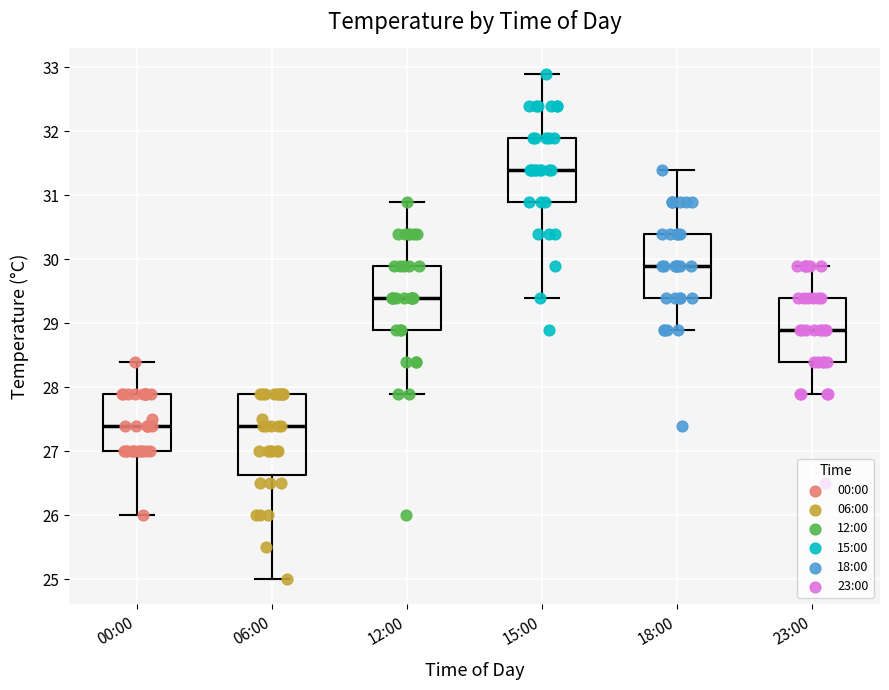

Reading left to right, read every box against the y-axis: the position of its median line, the range the box covers, and the ends of its whiskers. The values are not printed on the chart, so give them approximately, as read against the axis.

00:00: median 27.4, box 27.0 to 27.9, whiskers 26.0 to 28.4
06:00: median 27.4, box 26.6 to 27.9, whiskers 25.0 to 27.9
12:00: median 29.4, box 28.9 to 29.9, whiskers 27.9 to 30.9
15:00: median 31.4, box 30.9 to 31.9, whiskers 29.4 to 32.9
18:00: median 29.9, box 29.4 to 30.4, whiskers 28.9 to 31.4
23:00: median 28.9, box 28.4 to 29.4, whiskers 27.9 to 29.9